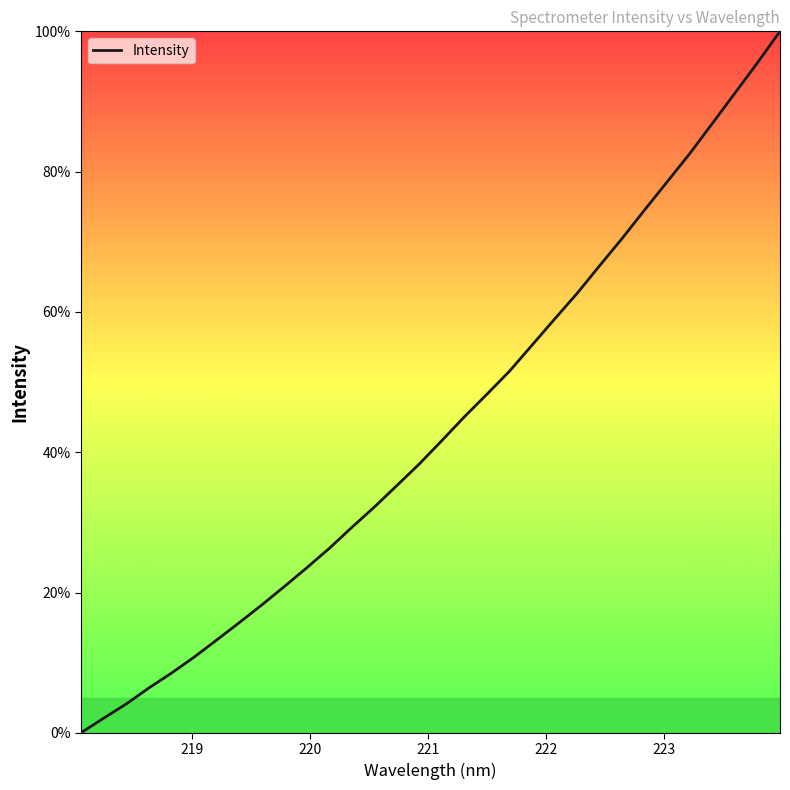

How many distinct data groups are displayed?

1